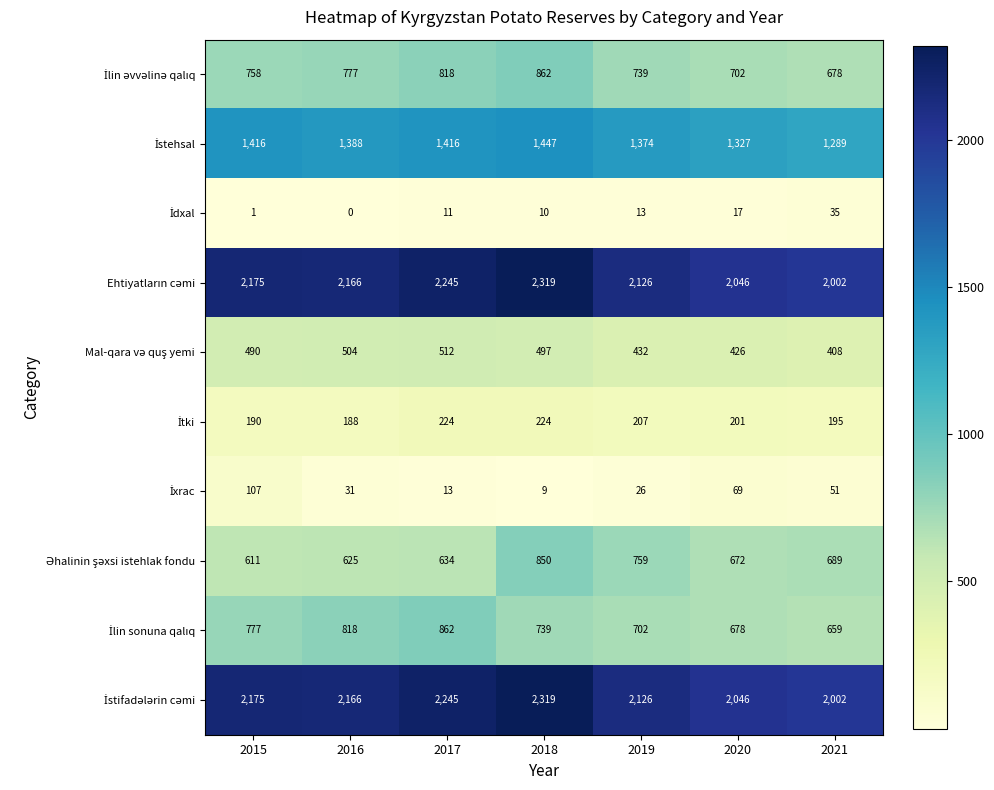

What is the spread (max minus min) of values at 2020?

2029